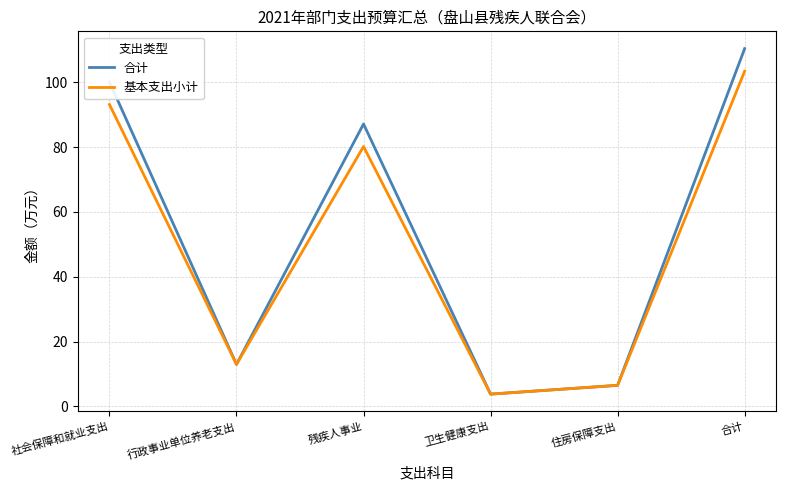

What are all the series names shown in the legend?

合计, 基本支出小计